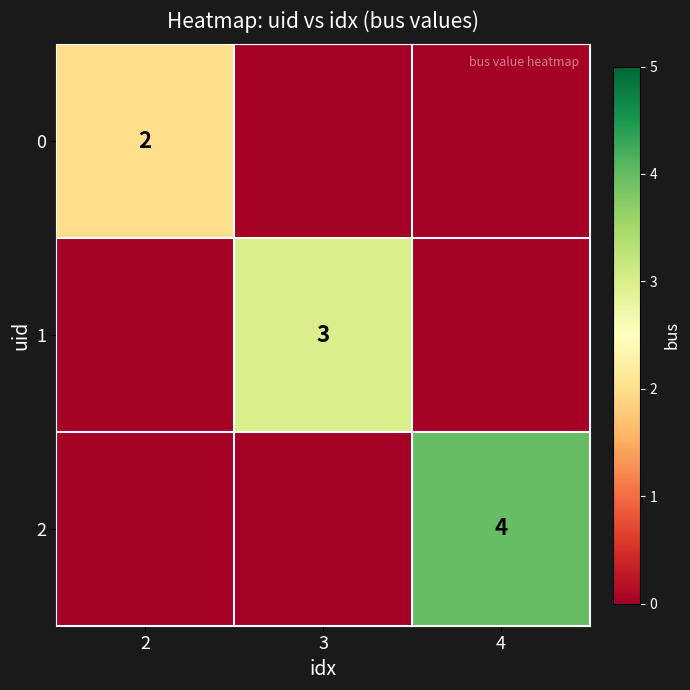

The value of 2 at 4 is 1. True or false?

False